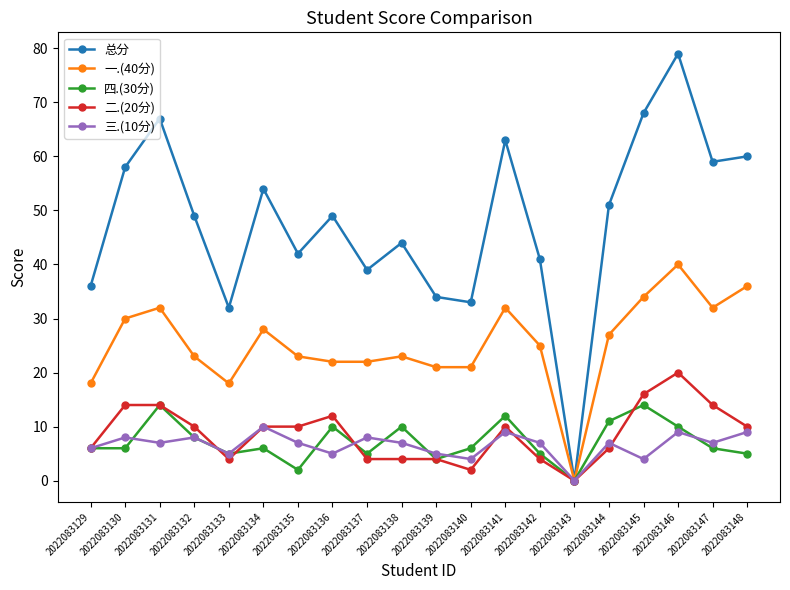

What is the total value across all series at 2022083129?

72